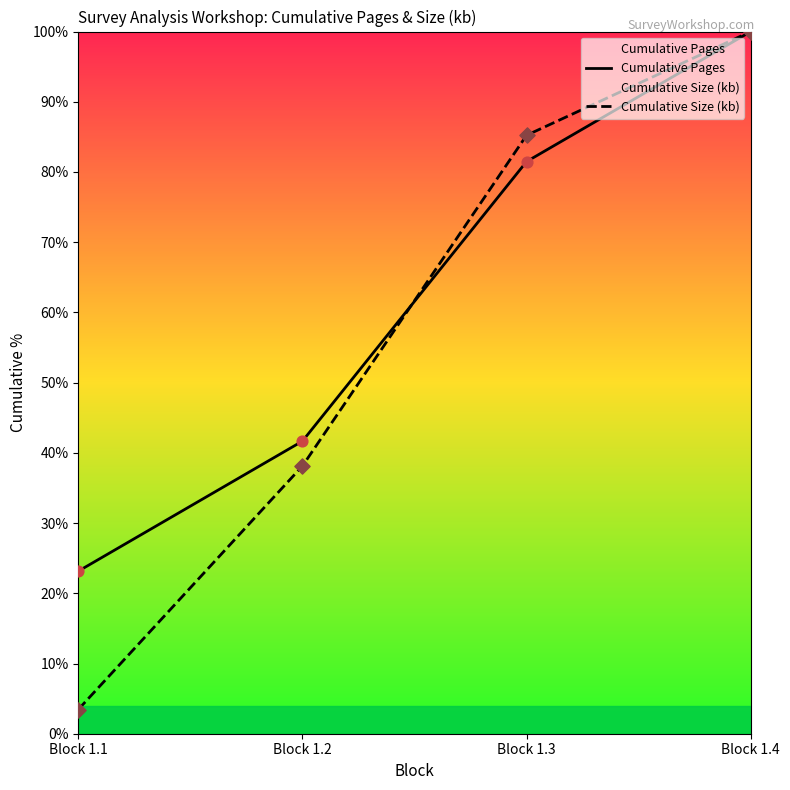

What is the total value across all series at Block 1.3?

166.7